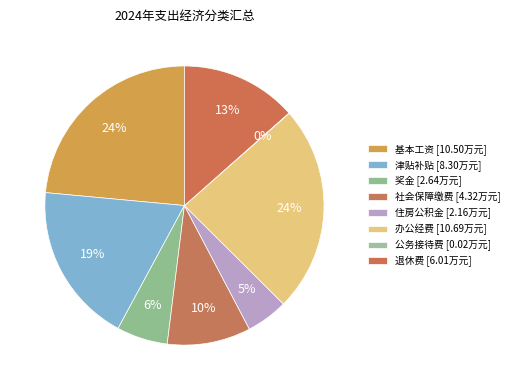

To the nearest percent, what is the difference between the 公务接待费 and 奖金 slice percentages?

6%